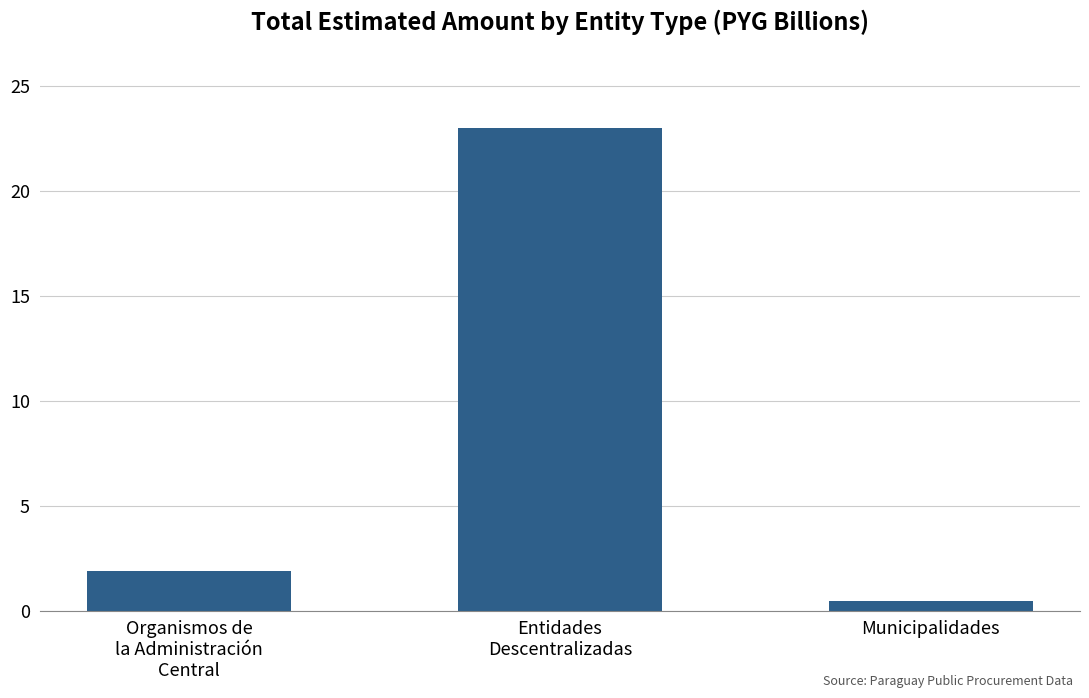

How many series are shown in this chart?

1